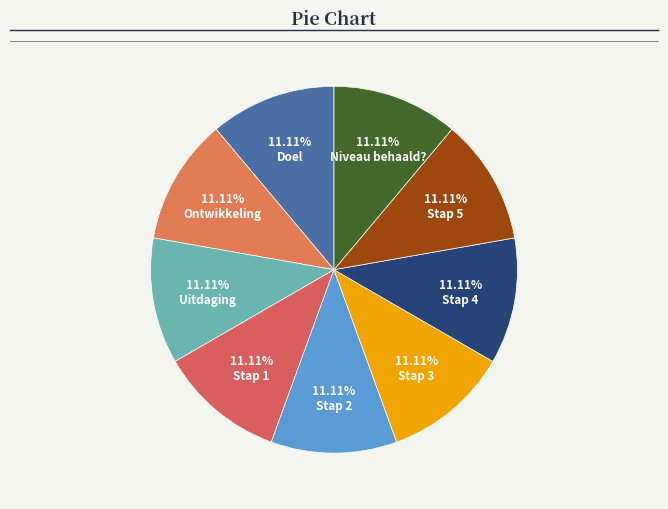

What percentage do Stap 4 and Stap 3 together represent?

22.2%